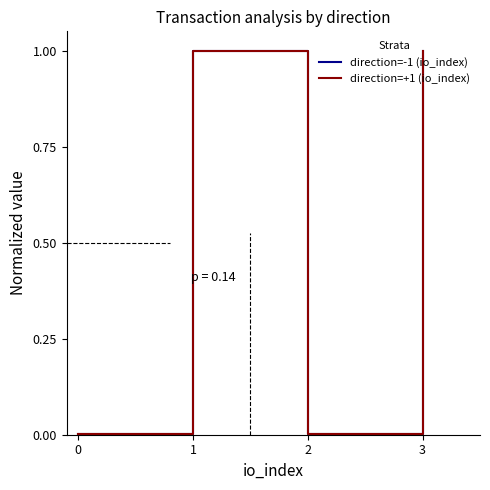

Does the chart display data point markers on the line(s)?

No